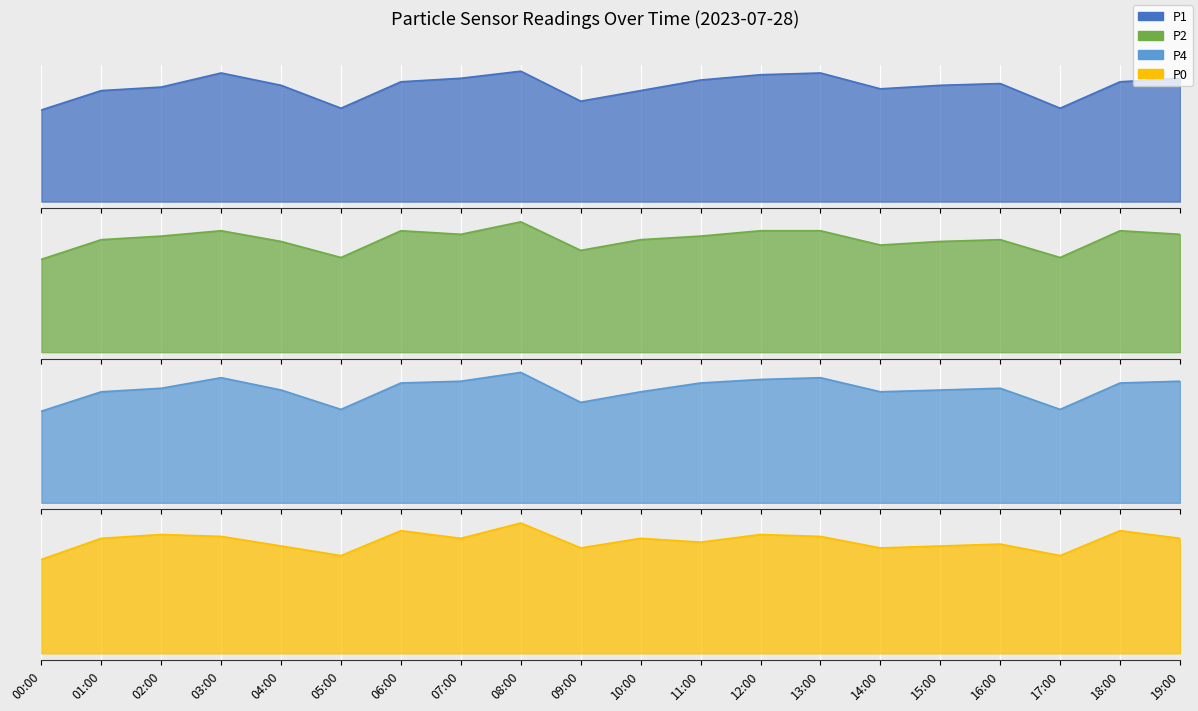

True or false: P4 and P2 intersect in this chart.

False